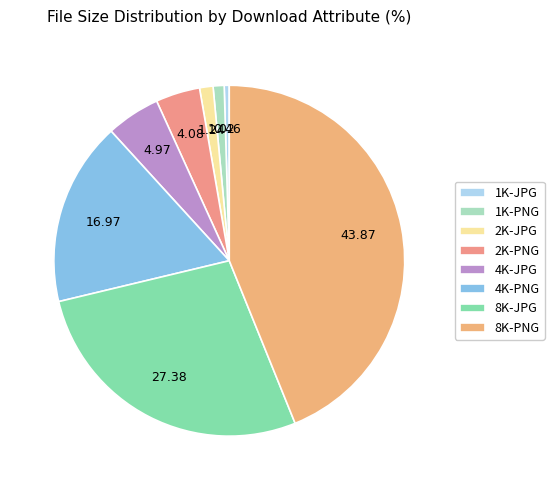

Approximately how many times larger is the value at 2K-JPG compared to 2K-PNG?

0.3